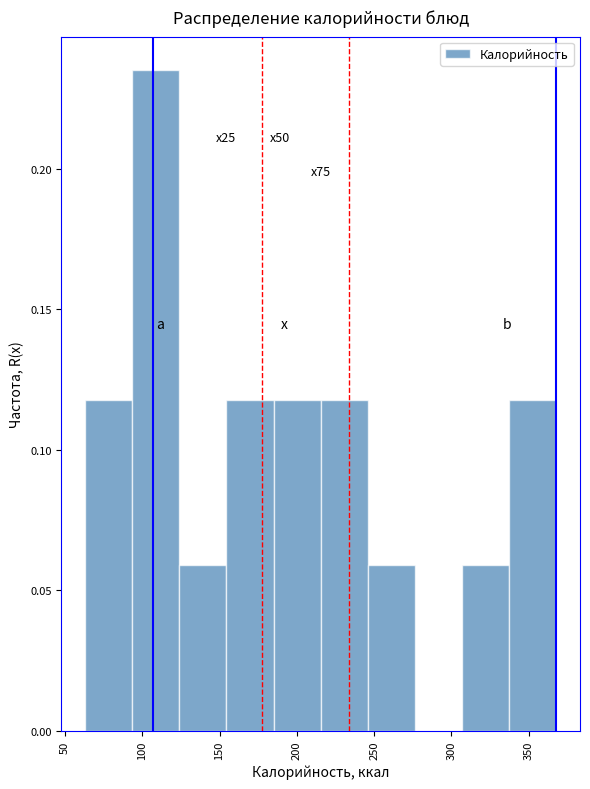

Which range on the x-axis has the tallest bar?

95 to 125